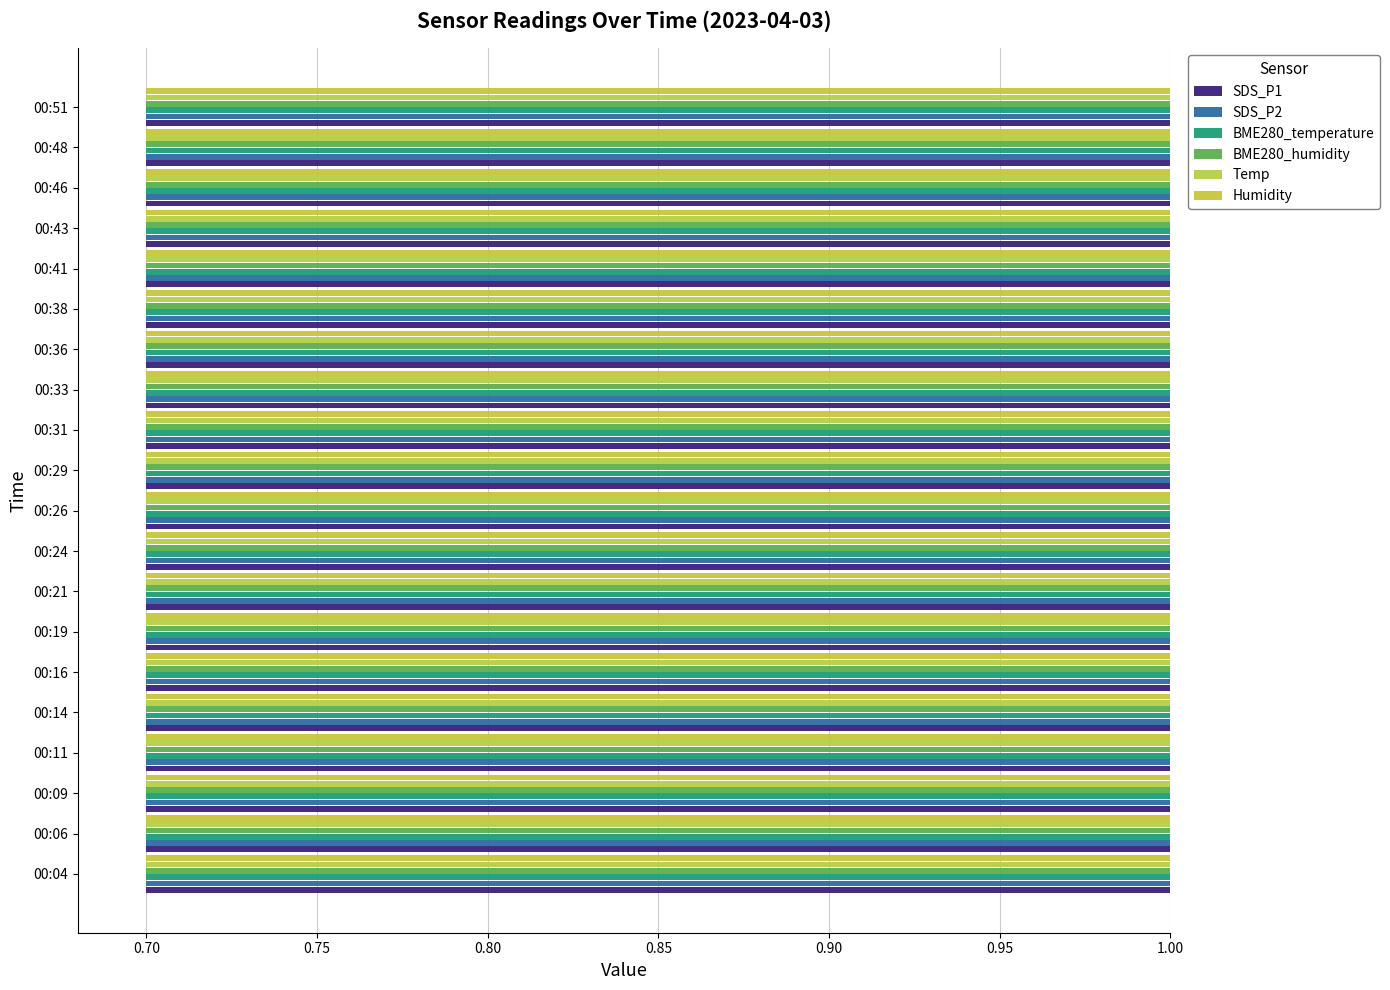

What is the highest value of the BME280_temperature series?

0.9